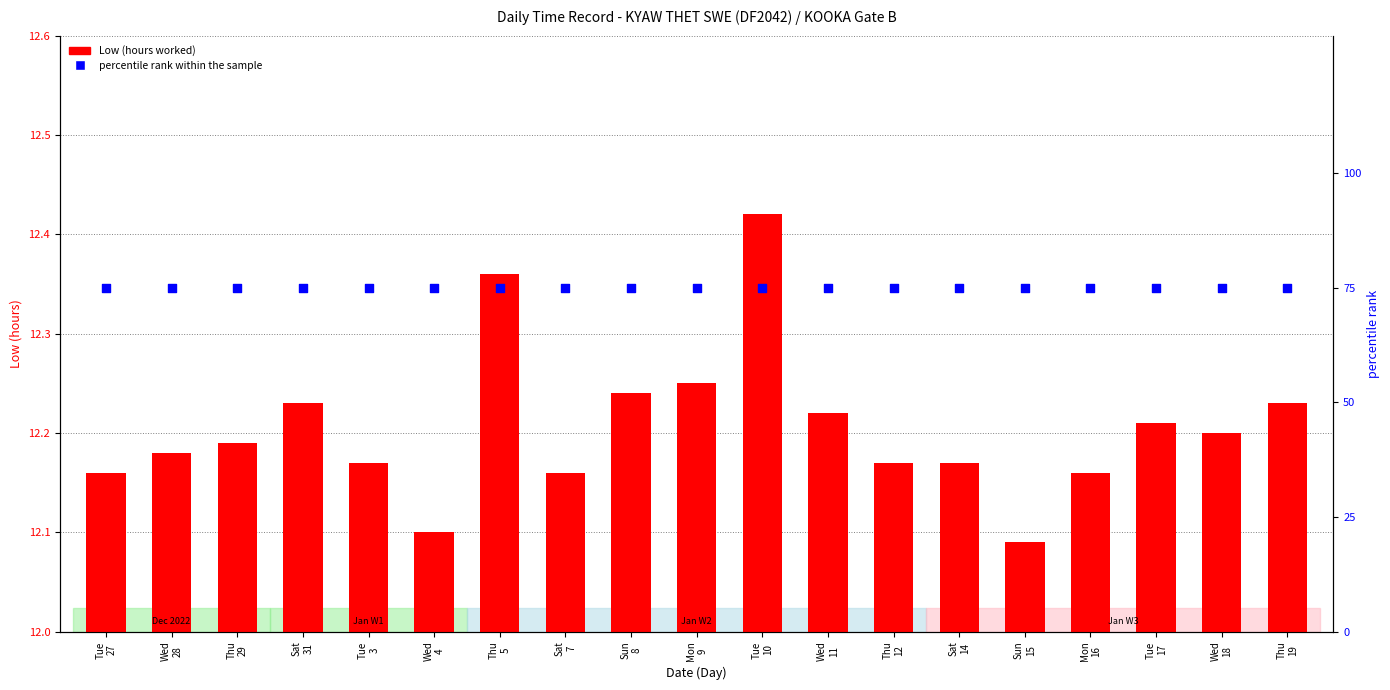

Which series has the largest total across all categories?

percentile rank within the sample